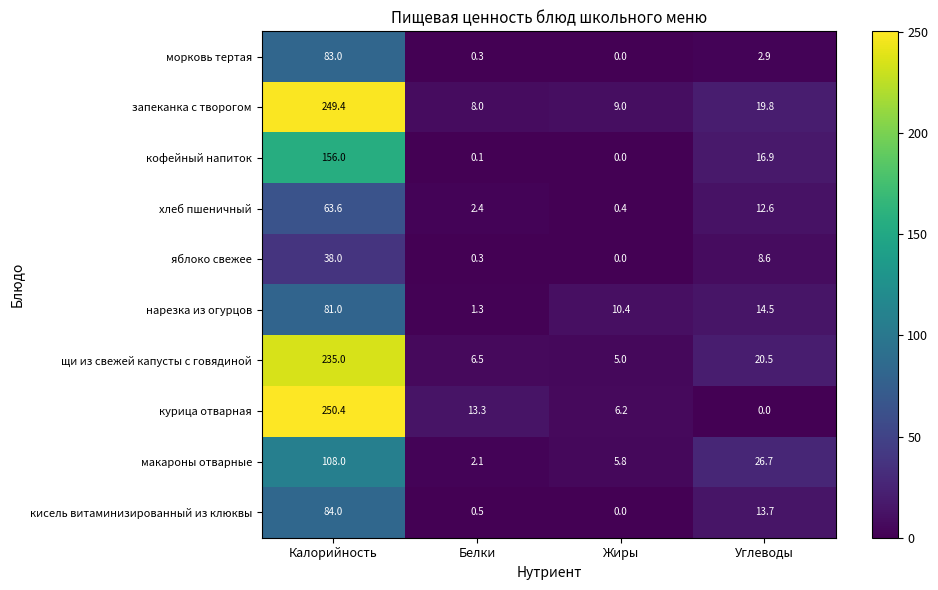

At which label is хлеб пшеничный closest to 32?

Углеводы